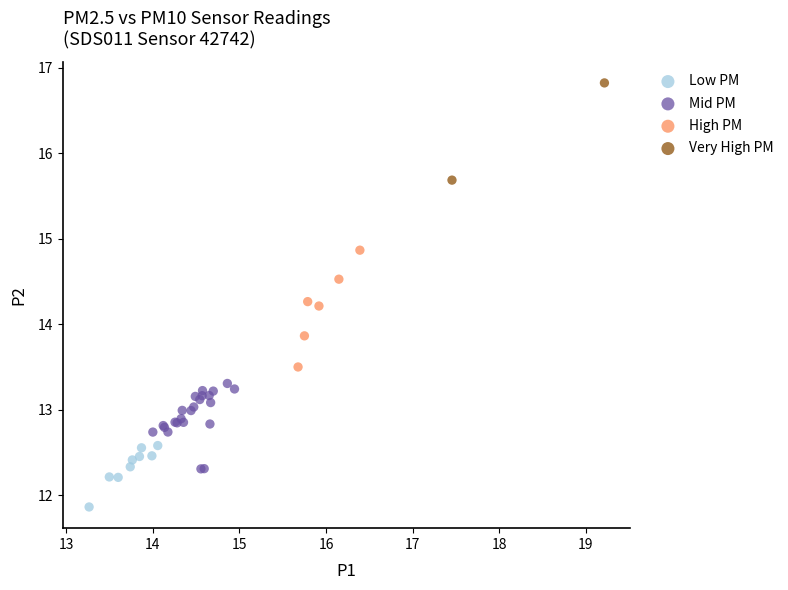

Which series contains the highest Y value?

Very High PM